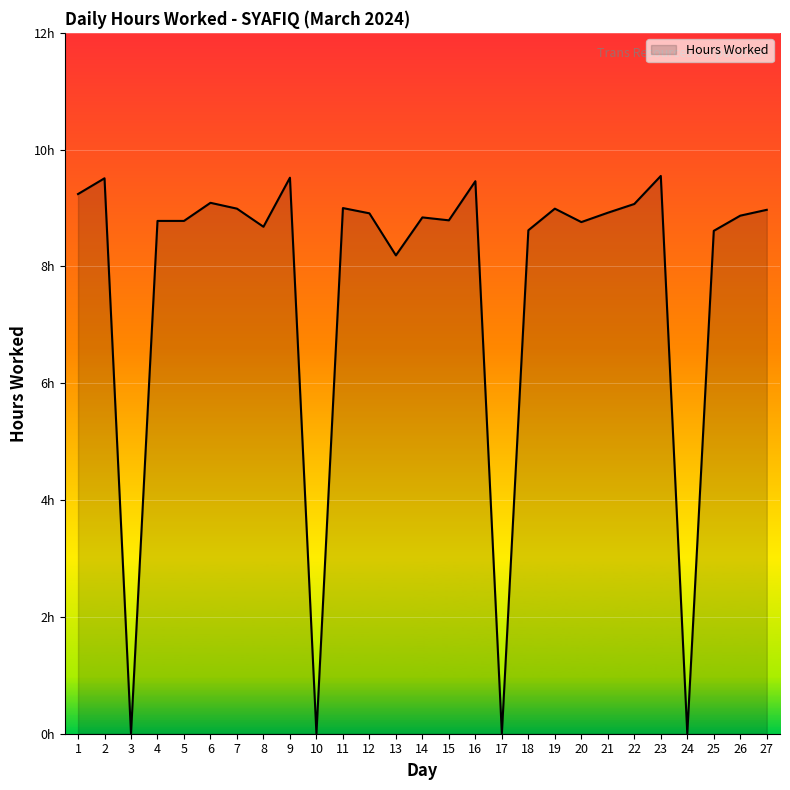

Rank the categories by value from highest to lowest.

23, 9, 2, 16, 1, 6, 22, 11, 7, 19, 27, 21, 12, 26, 14, 15, 4, 5, 20, 8, 18, 25, 13, 3, 10, 17, 24